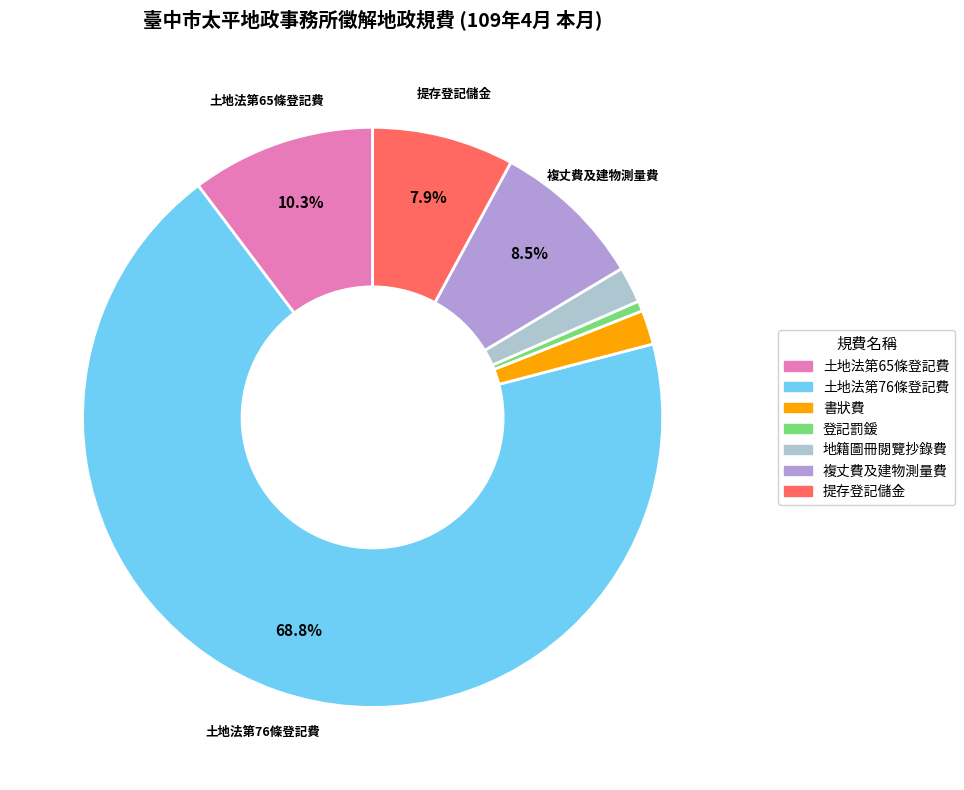

What is the smallest slice in the pie chart?

登記罰鍰